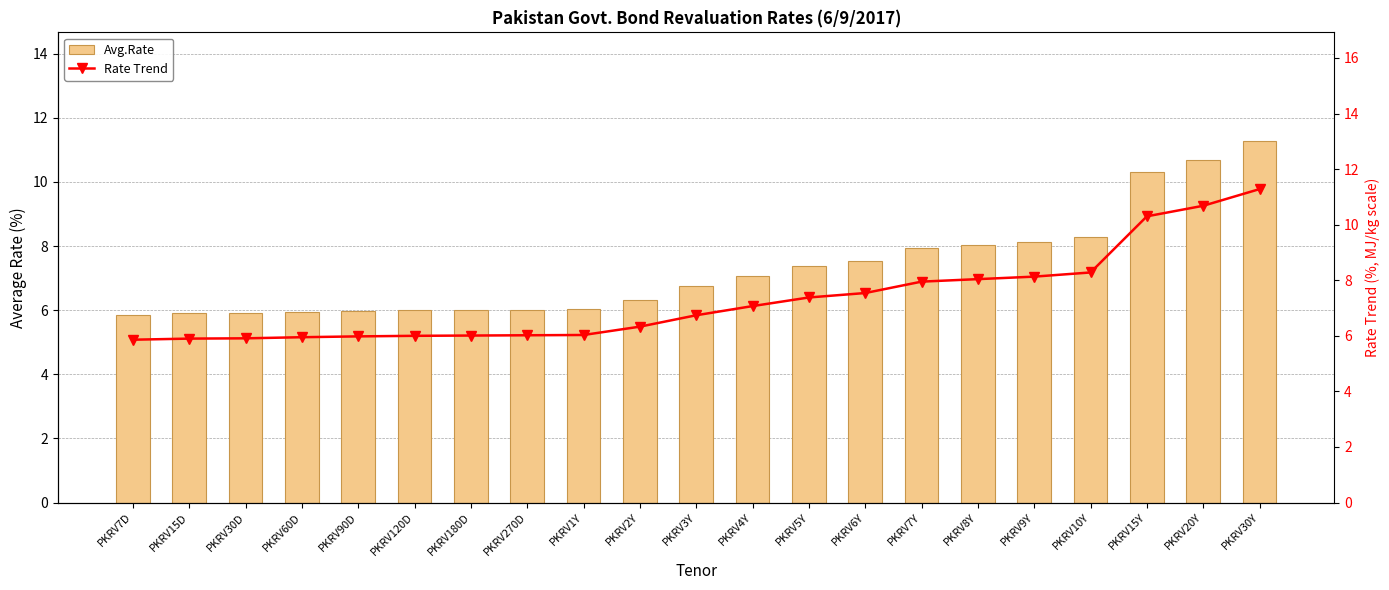

What is the average value of the Avg.Rate series?

7.3